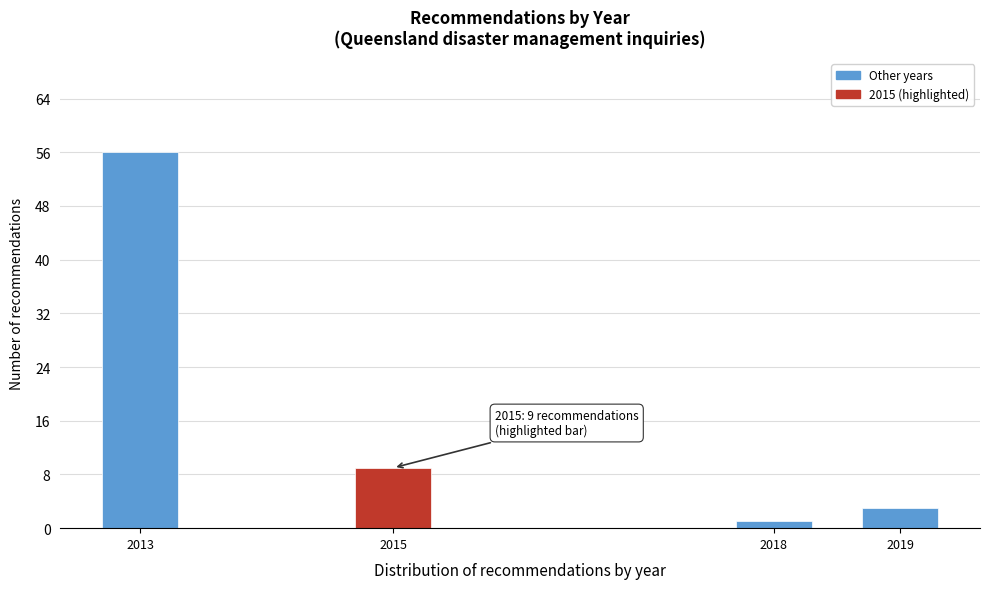

Reading right to left, extract all data points from this chart.

3	1	9	56